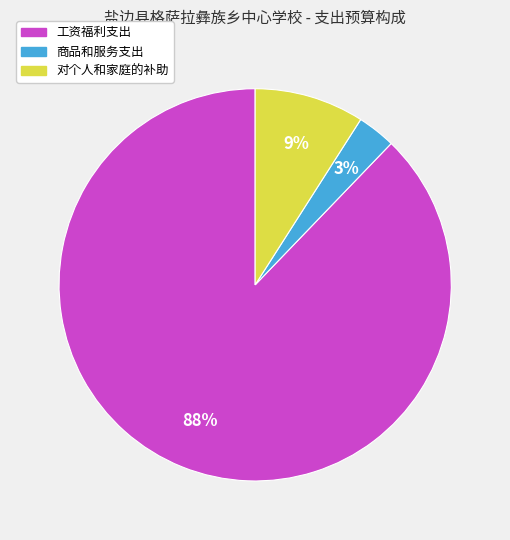

What is the majority slice?

工资福利支出